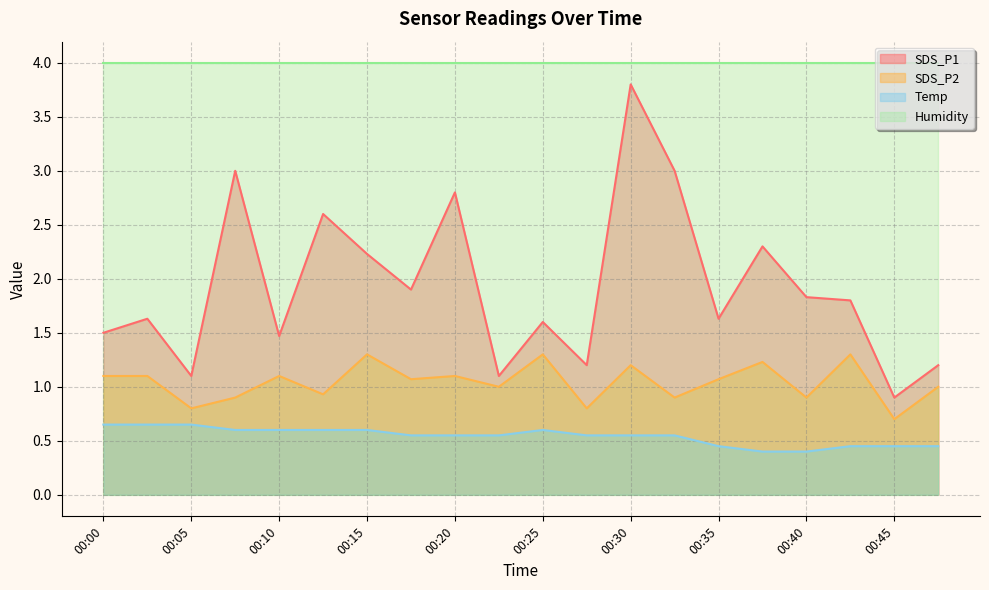

Is the value of Temp at 00:02 greater than the value of SDS_P1 at 00:07?

No